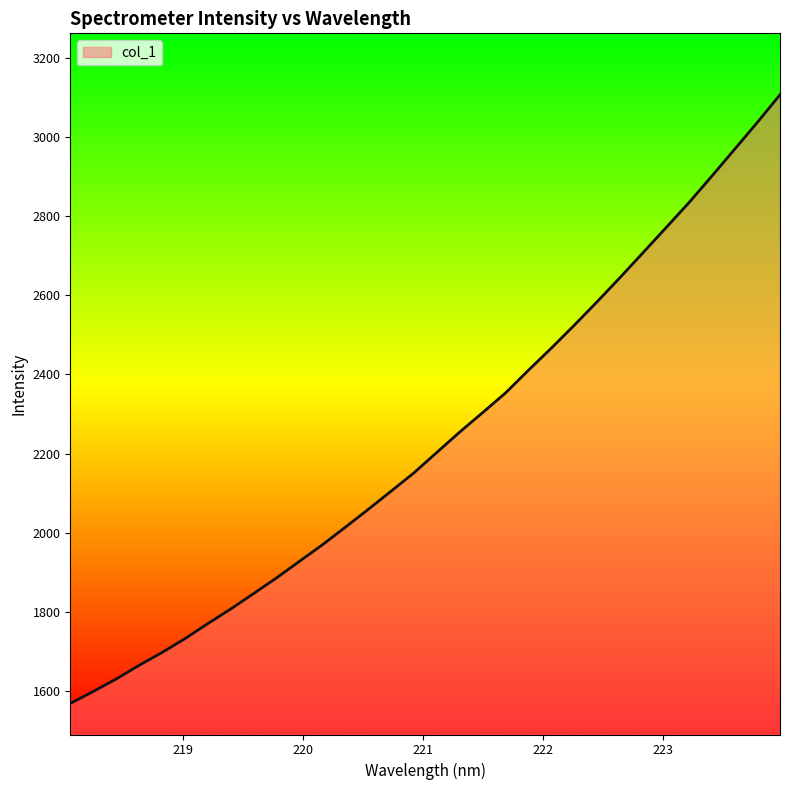

True or false: the data has more than 2 interior local peaks.

False